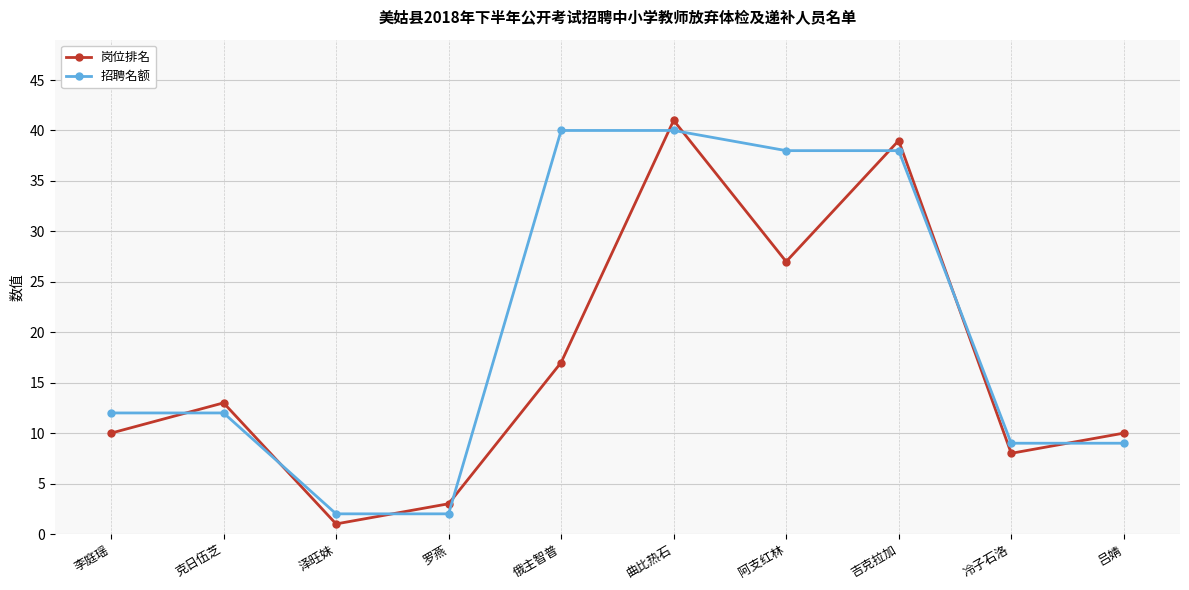

At which category does the chart reach its minimum across all series?

泽旺妹